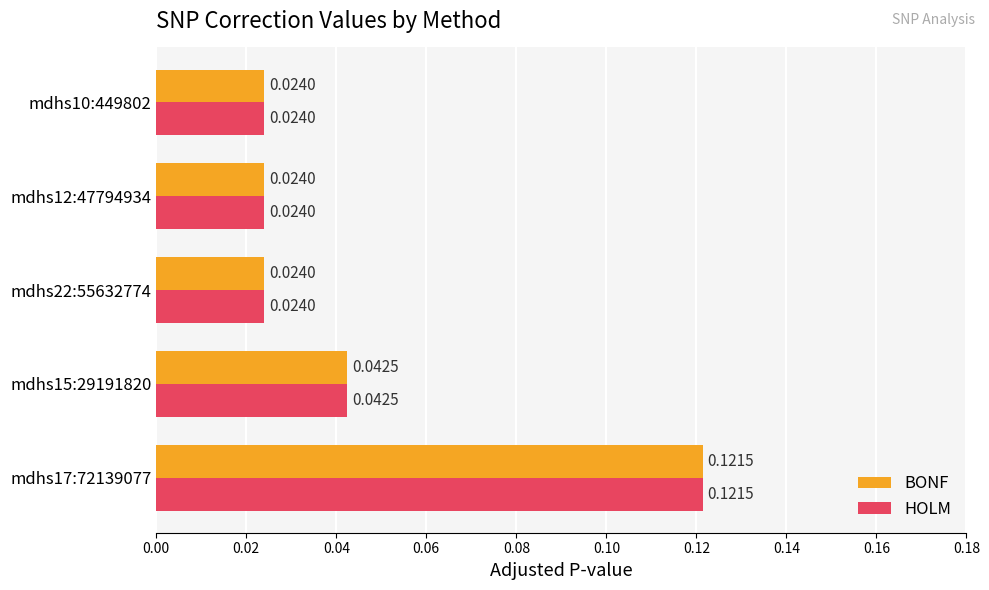

Is the value of BONF at mdhs15:29191820 greater than the value of HOLM at mdhs17:72139077?

No